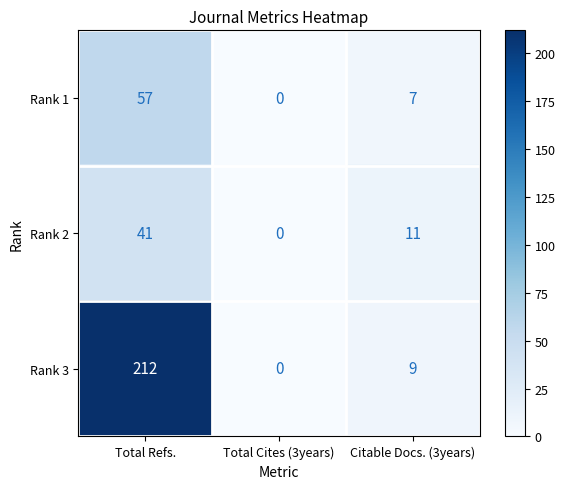

What is the approximate value of Rank 1 at Total Refs.?

57